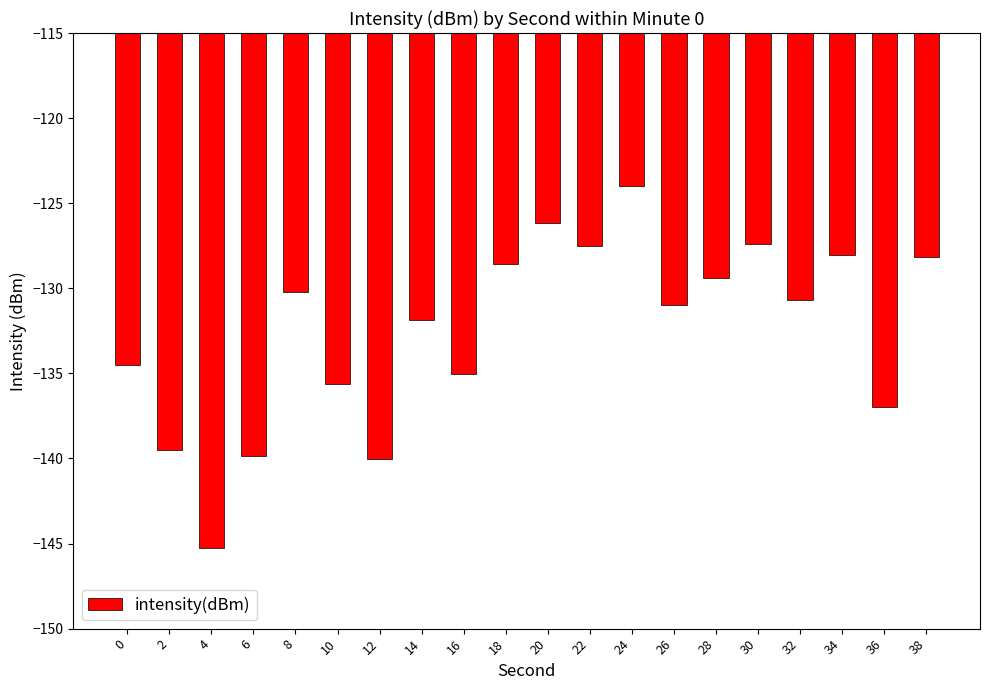

Is it true that the value at 2 is -206.5?

False